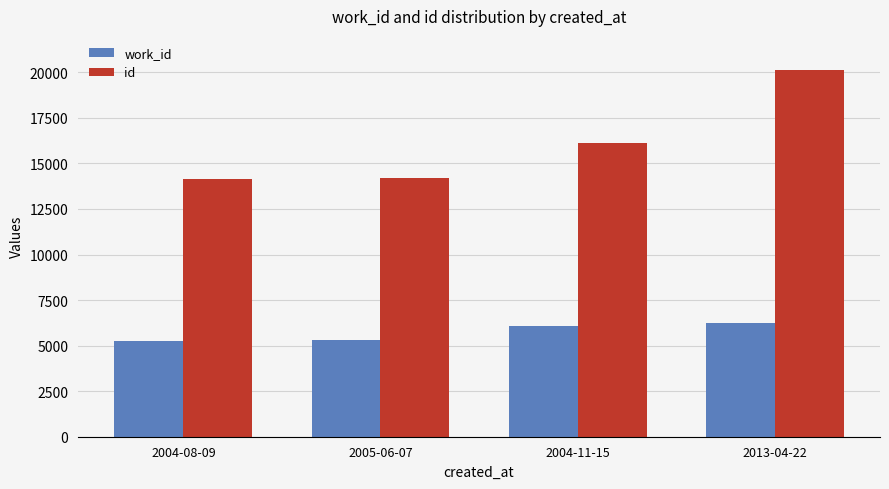

Rank the series at 2004-08-09 from highest to lowest value.

id, work_id